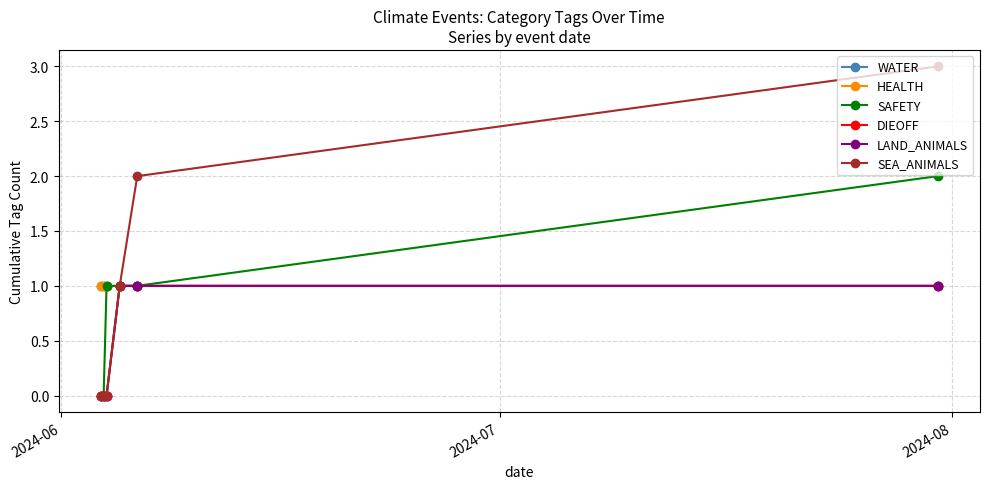

True or false: DIEOFF has more than 0 points higher than both neighbors.

False